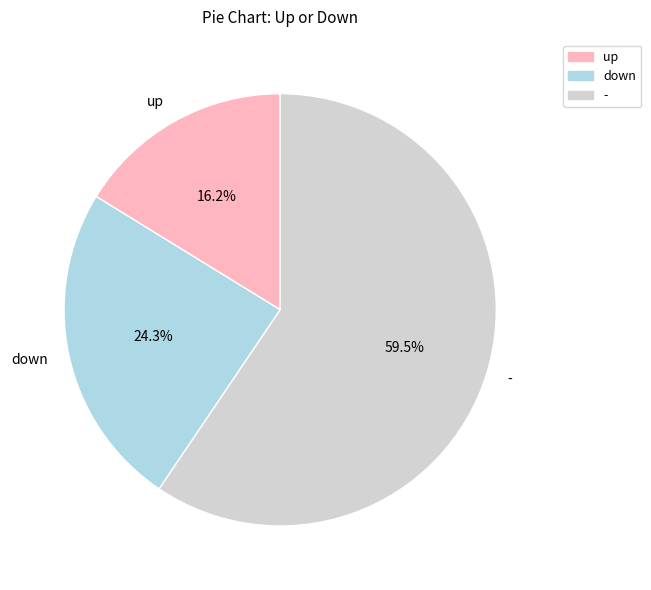

Which has a higher value, - or down?

-